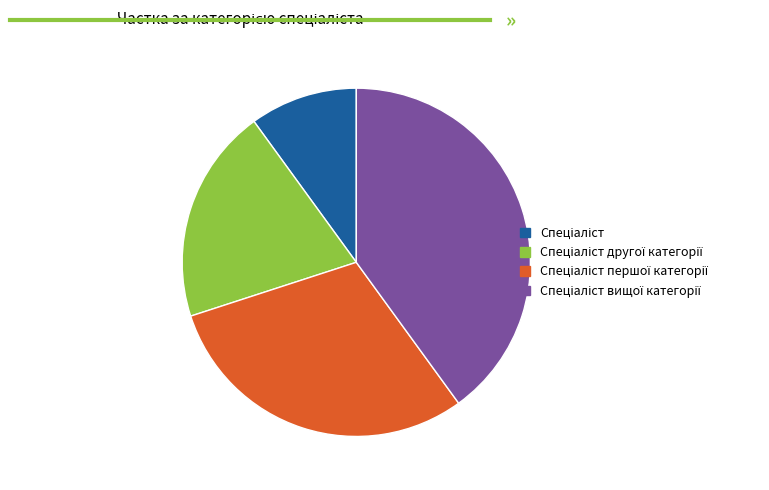

Count the number of slices in the pie.

4